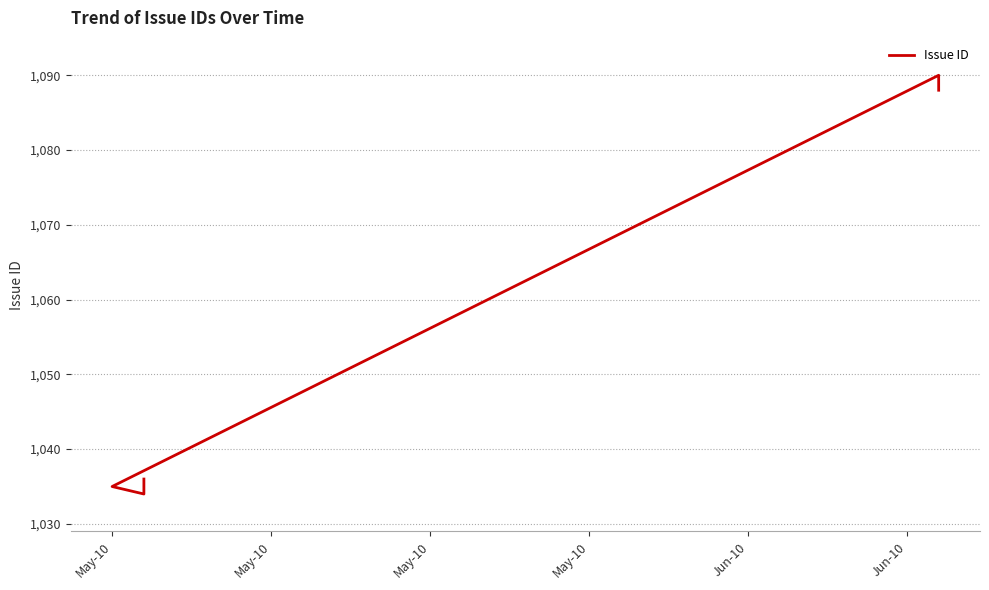

Is it true that the value at May-10 is 369?

False